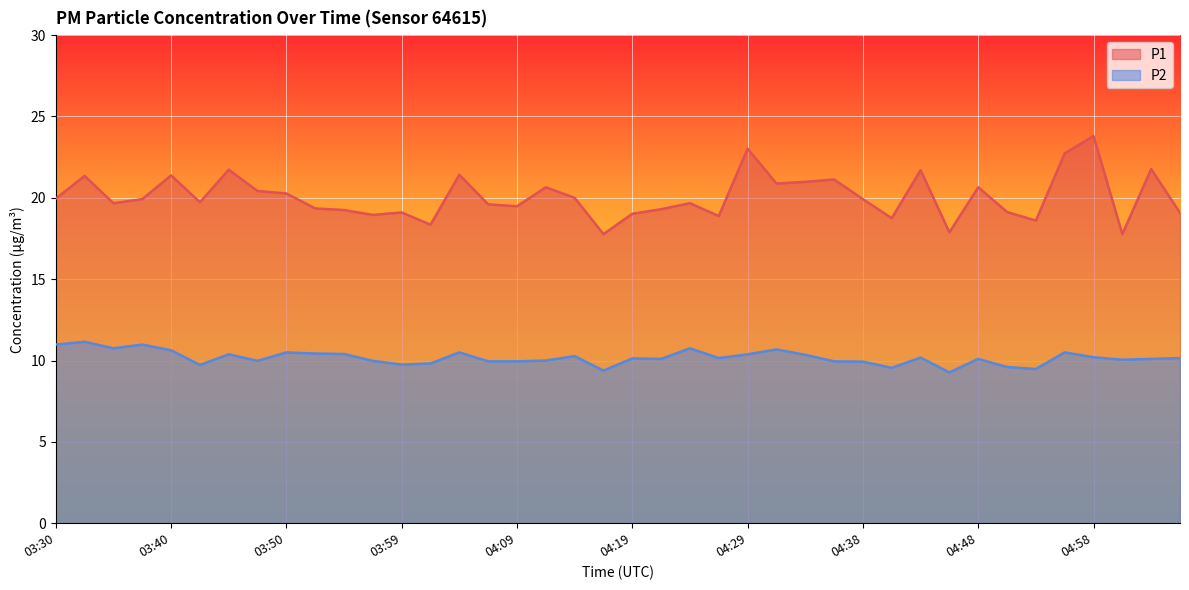

At how many categories does at least one series exceed 13?

40